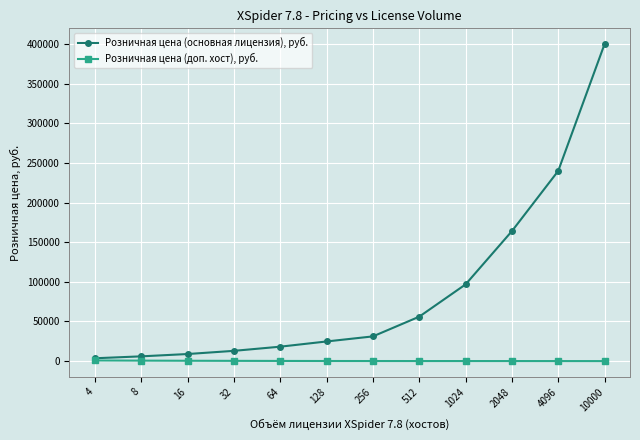

Is the value of Розничная цена (доп. хост), руб. at 10000 greater than the value of Розничная цена (основная лицензия), руб. at 128?

No